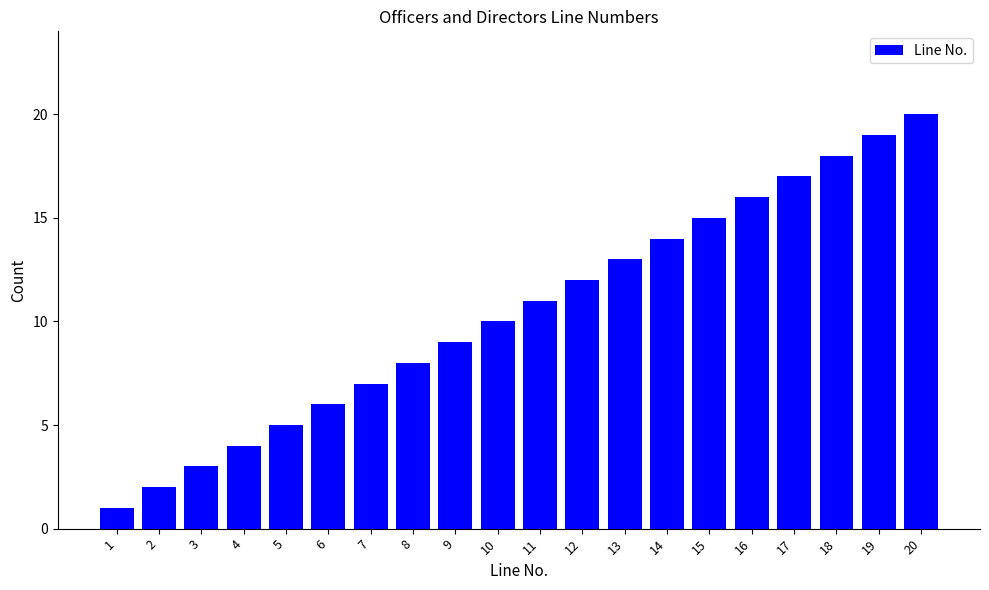

What is the ratio of the value at 17 to the value at 1?

17.0